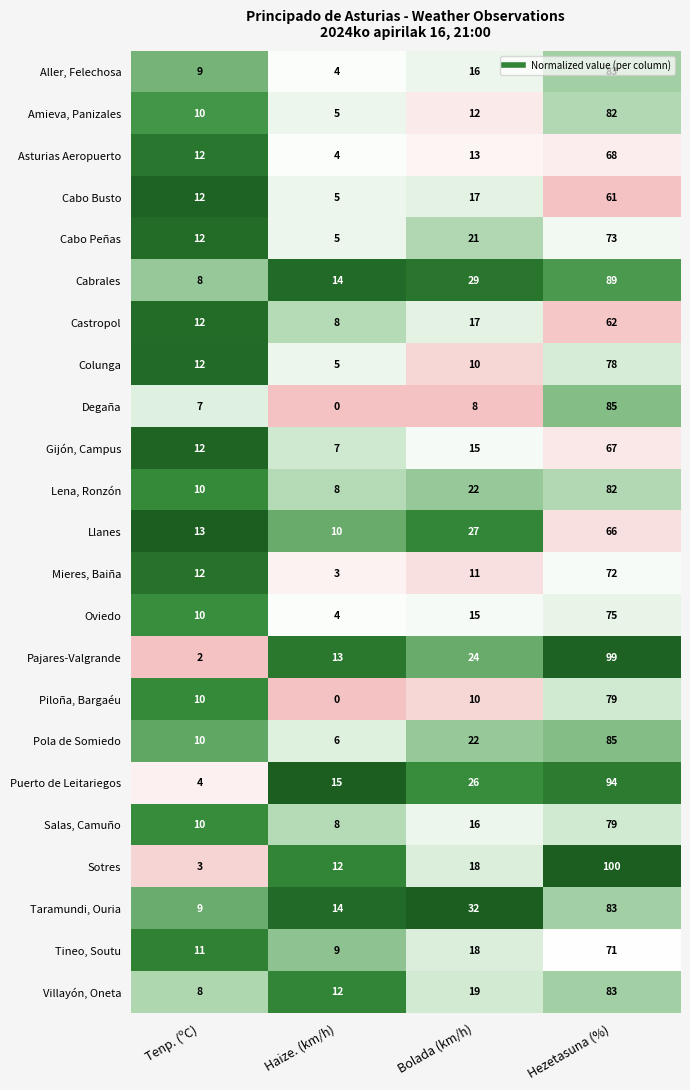

At which label is Mieres, Baiña closest to 37?

Tenp. (ºC)